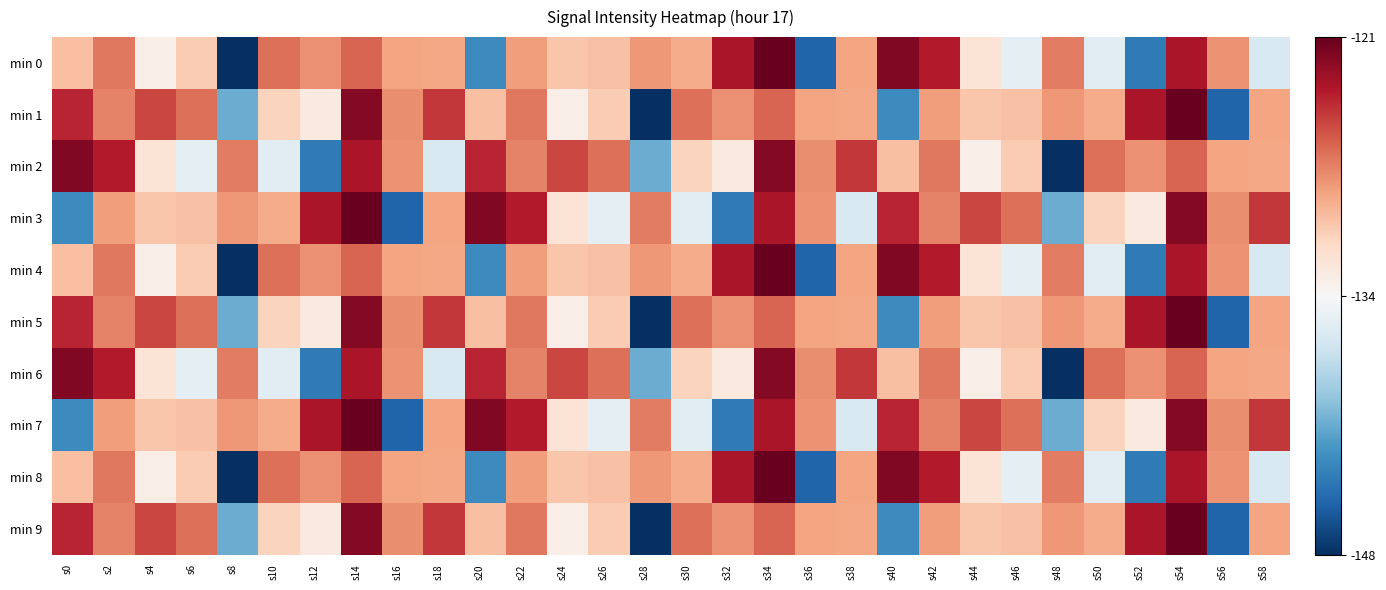

What is the maximum value shown in the chart?

-121.1